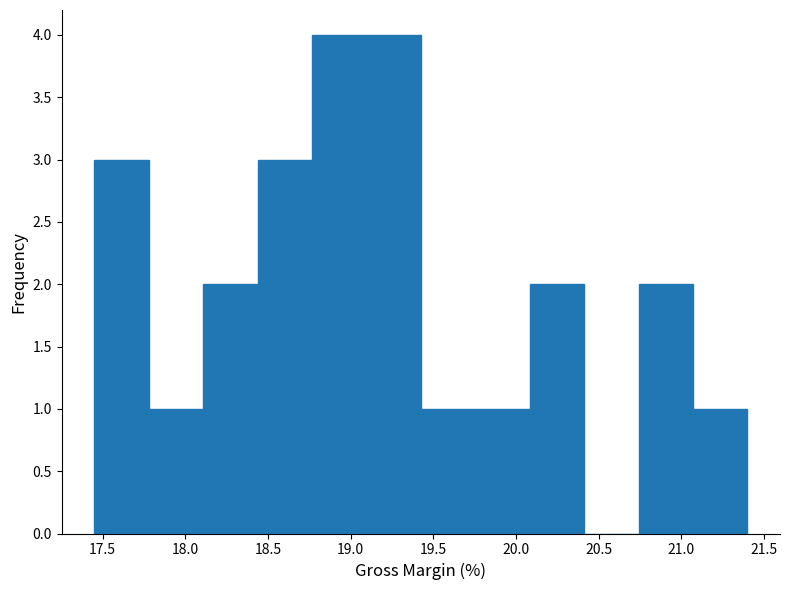

Reading left to right, transcribe this chart: for each bar, give the range it covers on the x-axis and its height. Neither the bar edges nor the heights are printed on the chart, so give them approximately, as read against the axes.

17.45 to 17.80: 3
17.80 to 18.10: 1
18.10 to 18.45: 2
18.45 to 18.75: 3
18.75 to 19.10: 4
19.10 to 19.45: 4
19.45 to 19.75: 1
19.75 to 20.10: 1
20.10 to 20.40: 2
20.40 to 20.75: 0
20.75 to 21.05: 2
21.05 to 21.40: 1